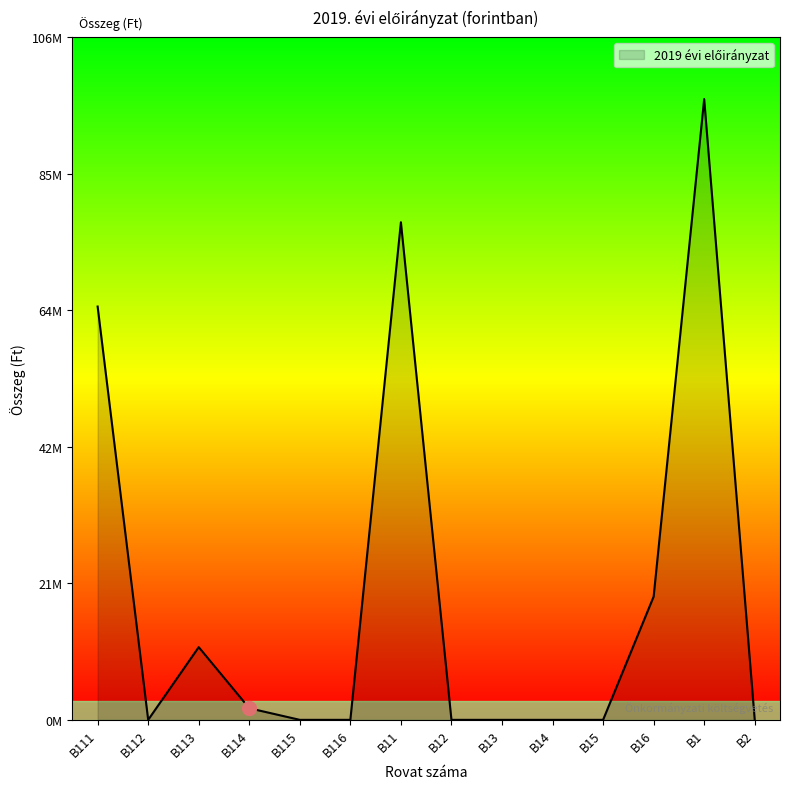

What position from the left is B114?

4